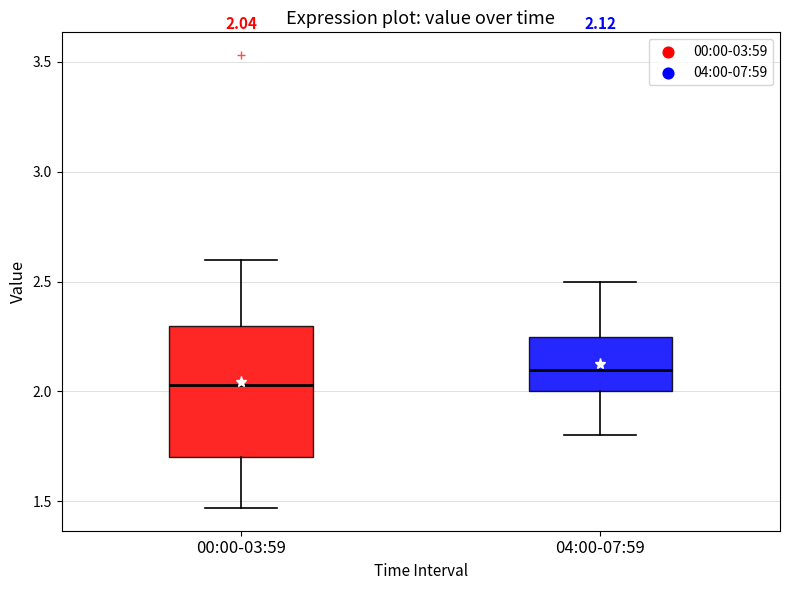

Which box is the tallest, from its lower edge to its upper edge?

00:00-03:59